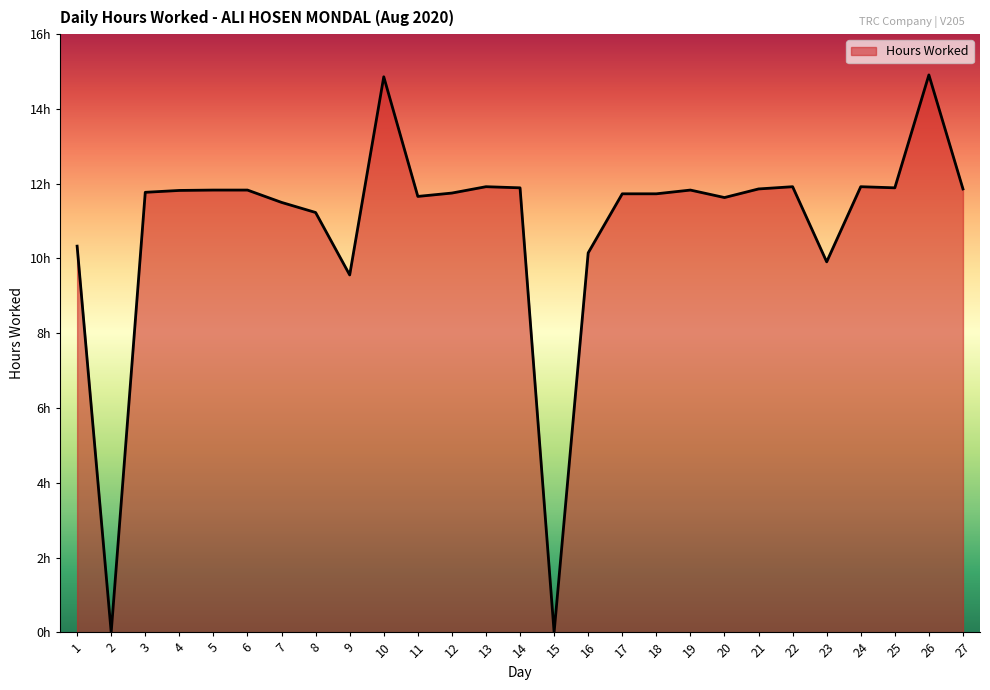

Is this an area chart (filled region under the line)?

Yes